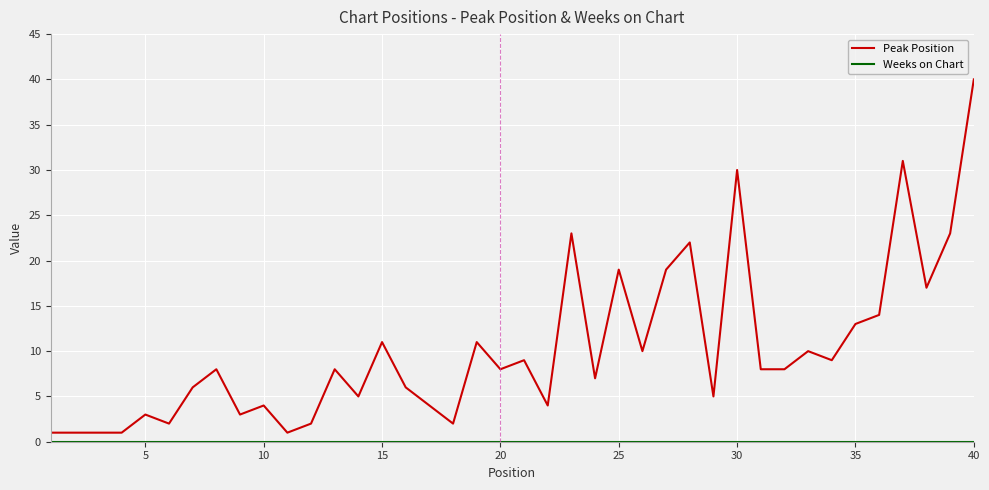

What is the maximum value for Peak Position?

40